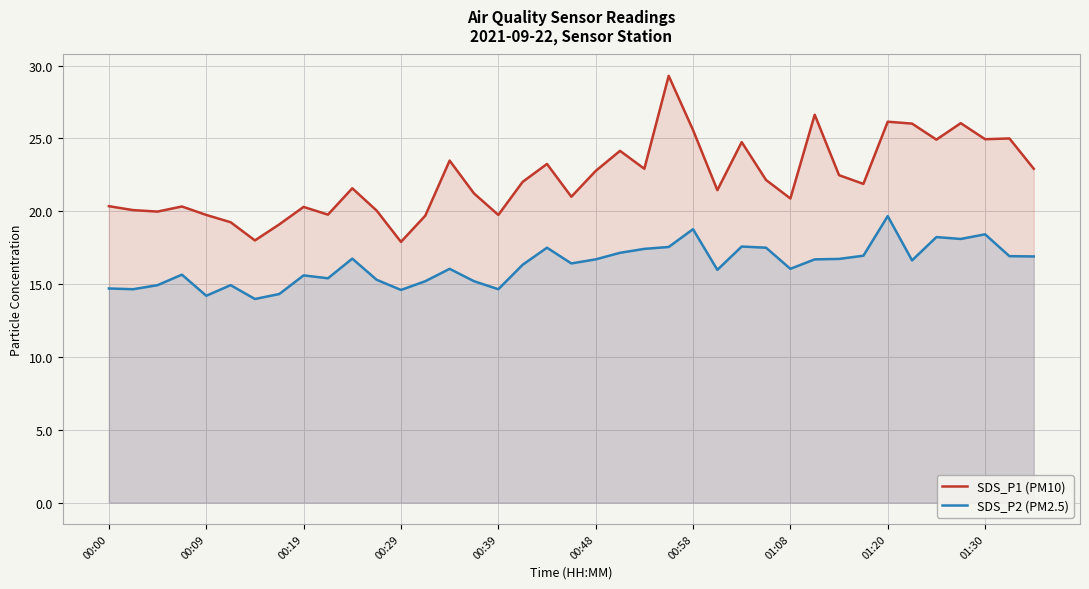

Is the value of SDS_P2 (PM2.5) at 00:19 greater than the value of SDS_P1 (PM10) at 01:08?

No